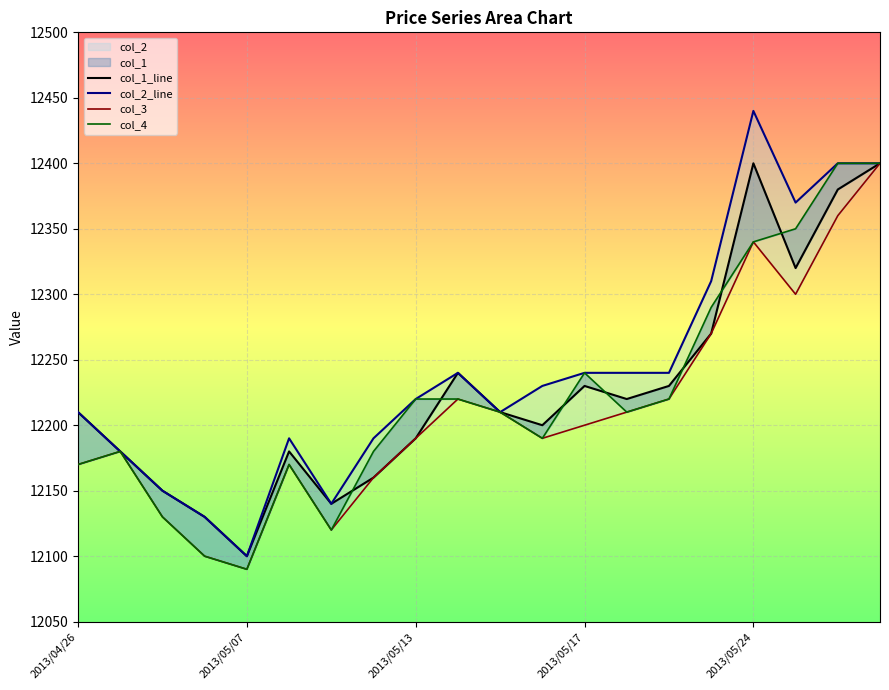

True or false: col_1_line and col_2_line intersect in this chart.

False